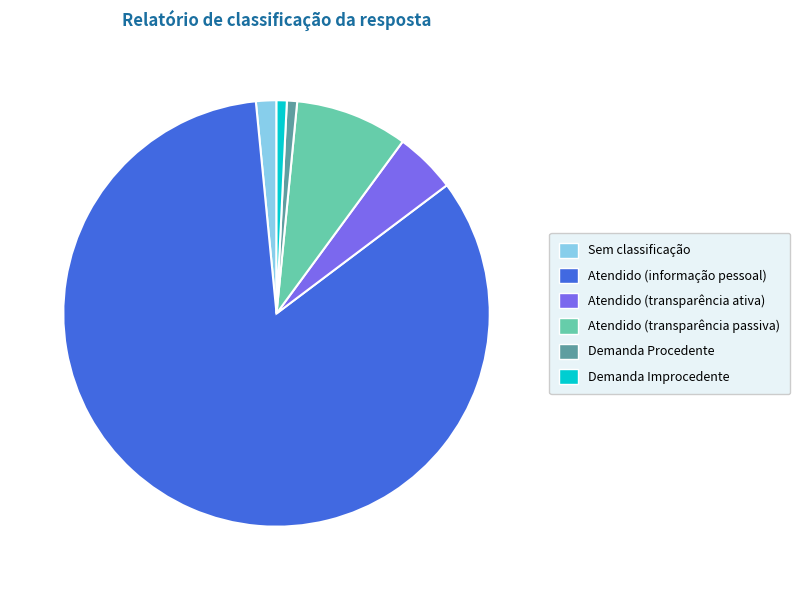

Is there any slice that represents more than half of the pie?

Yes